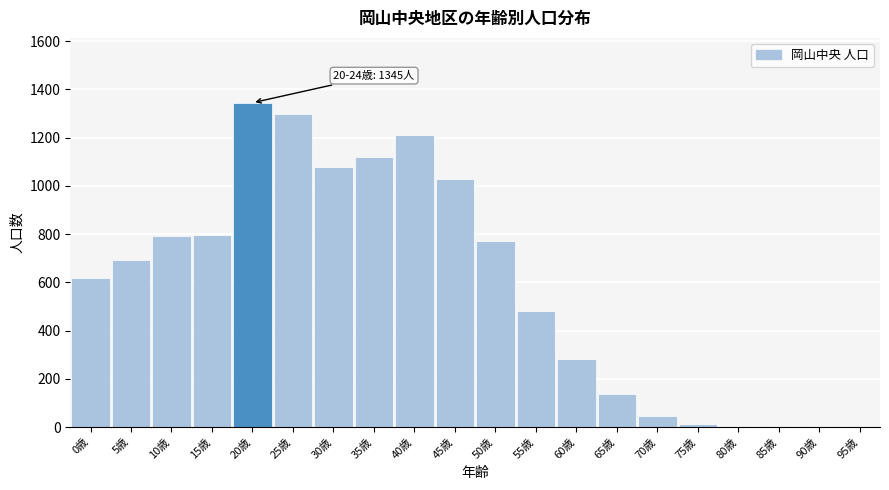

What is the ratio of the value at 40歳 to the value at 25歳?

0.9